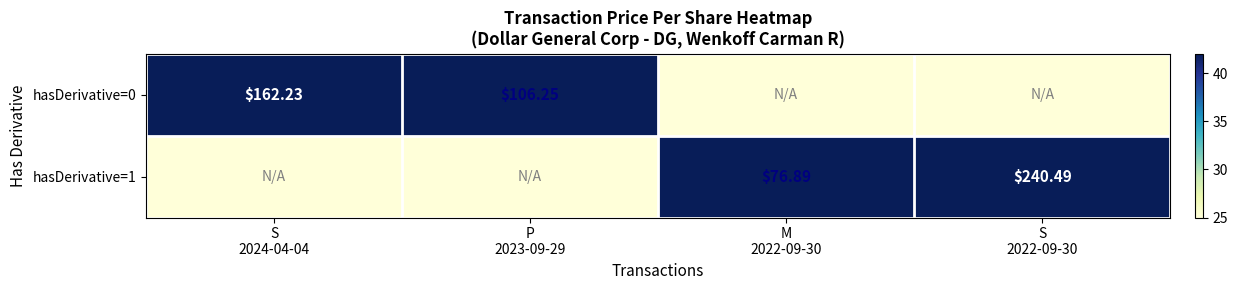

At how many categories does at least one series exceed 218?

1